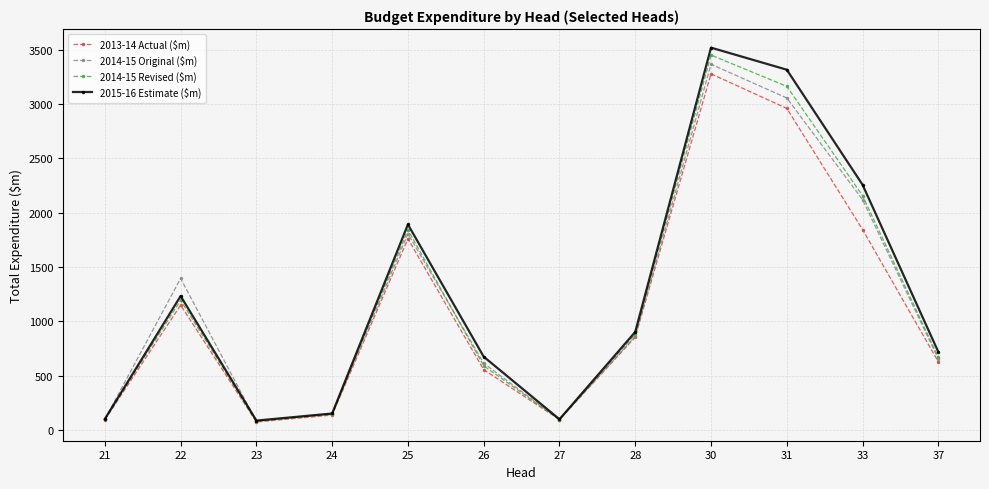

How many data points does each series have?

12